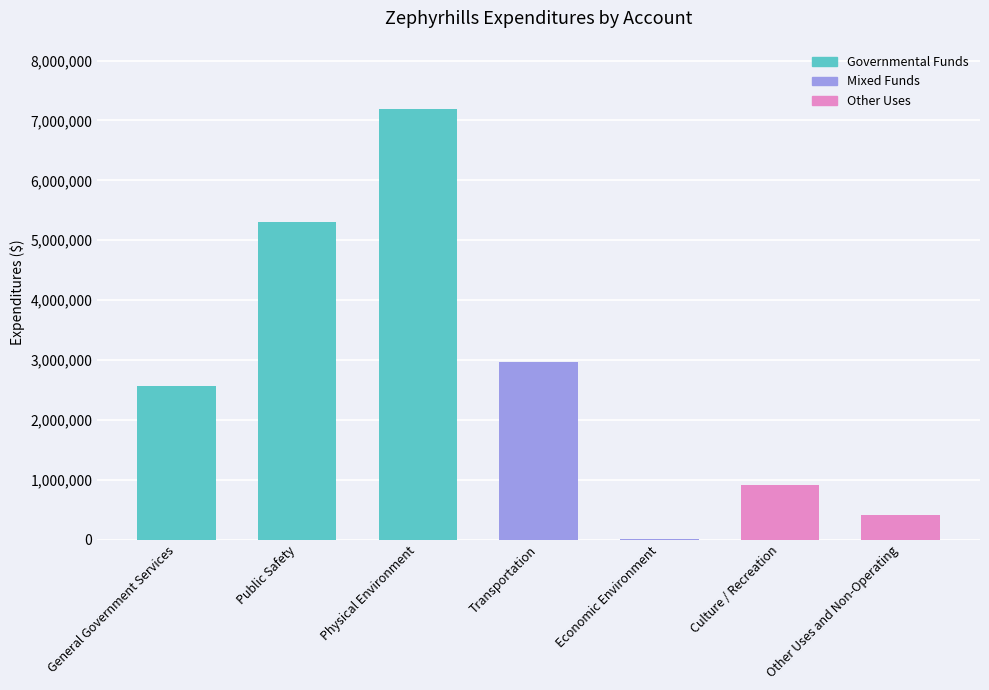

At which category does the chart reach its peak across all series?

Physical Environment